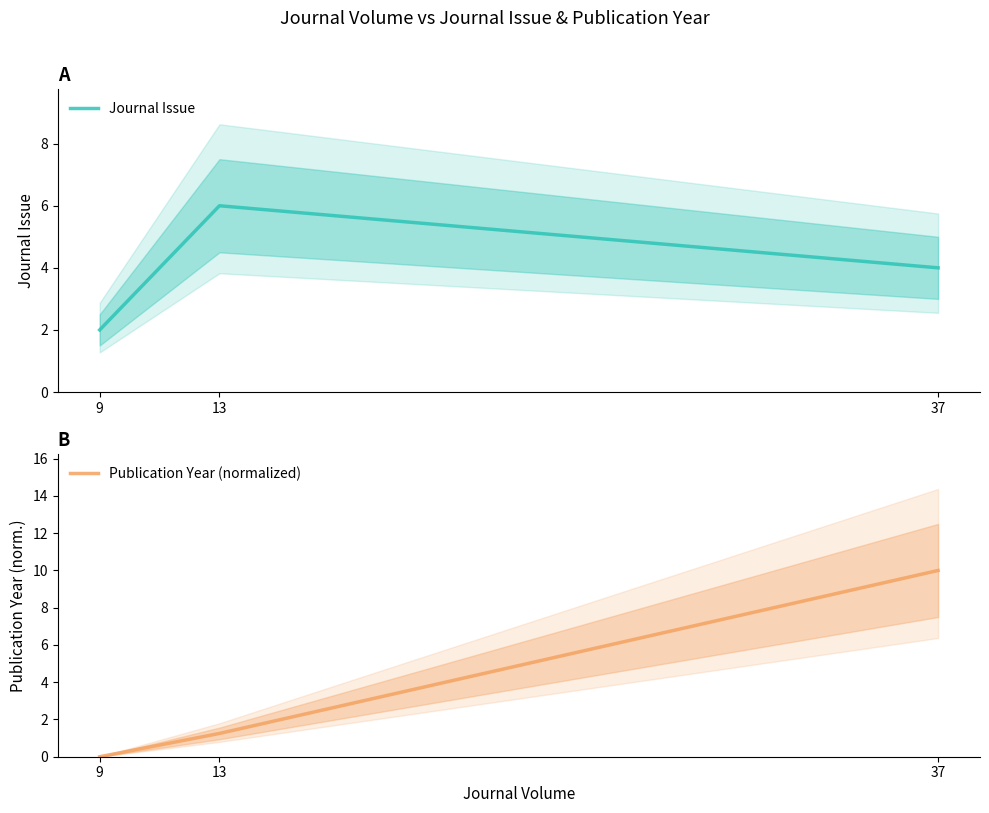

Rank the series at 13 from highest to lowest value.

Journal Issue, Publication Year (normalized)